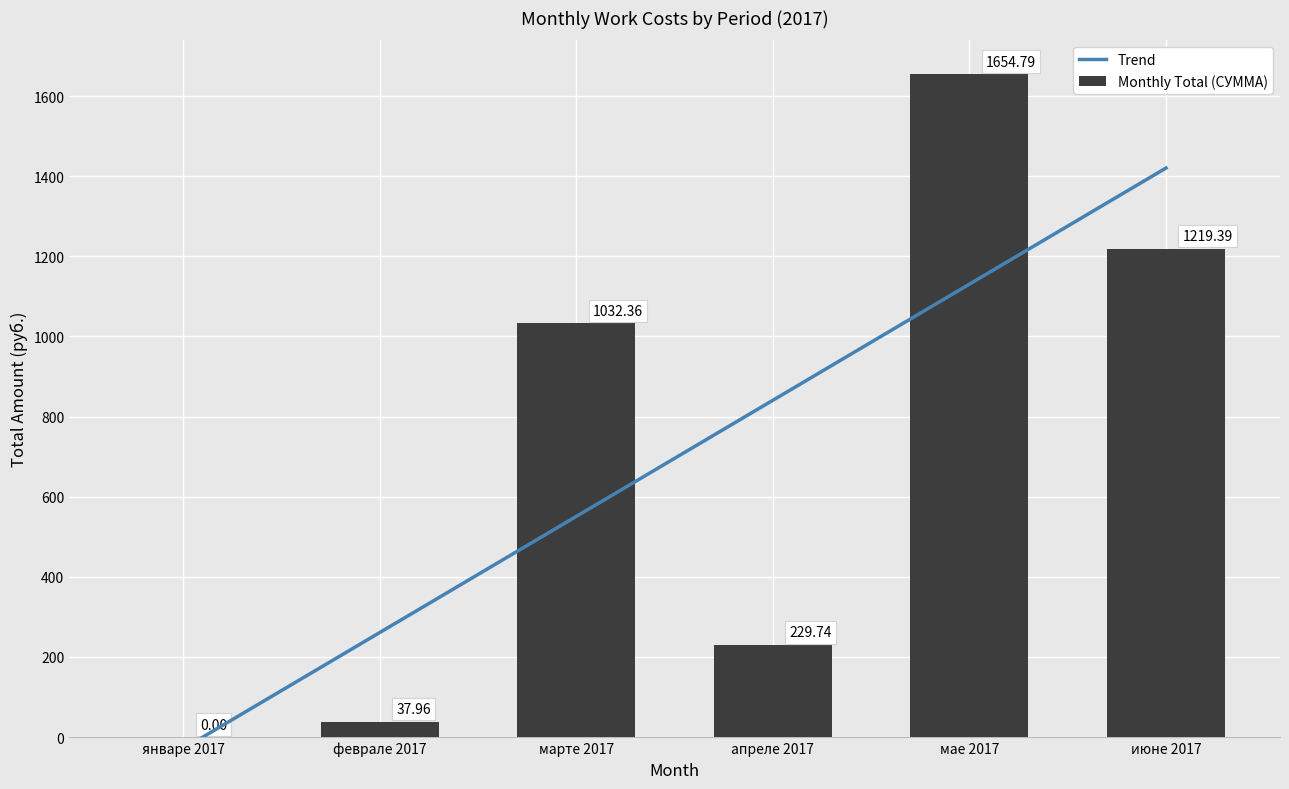

Where does the Monthly Total (СУММА) series first go above 1032?

марте 2017